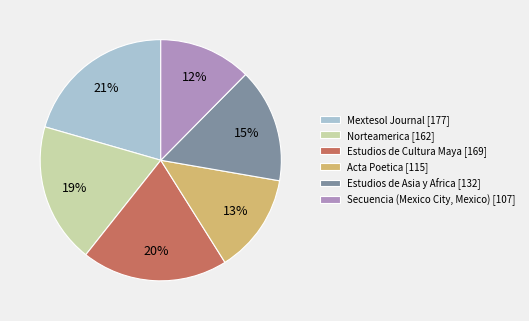

Does Acta Poetica represent more than half of the total?

No